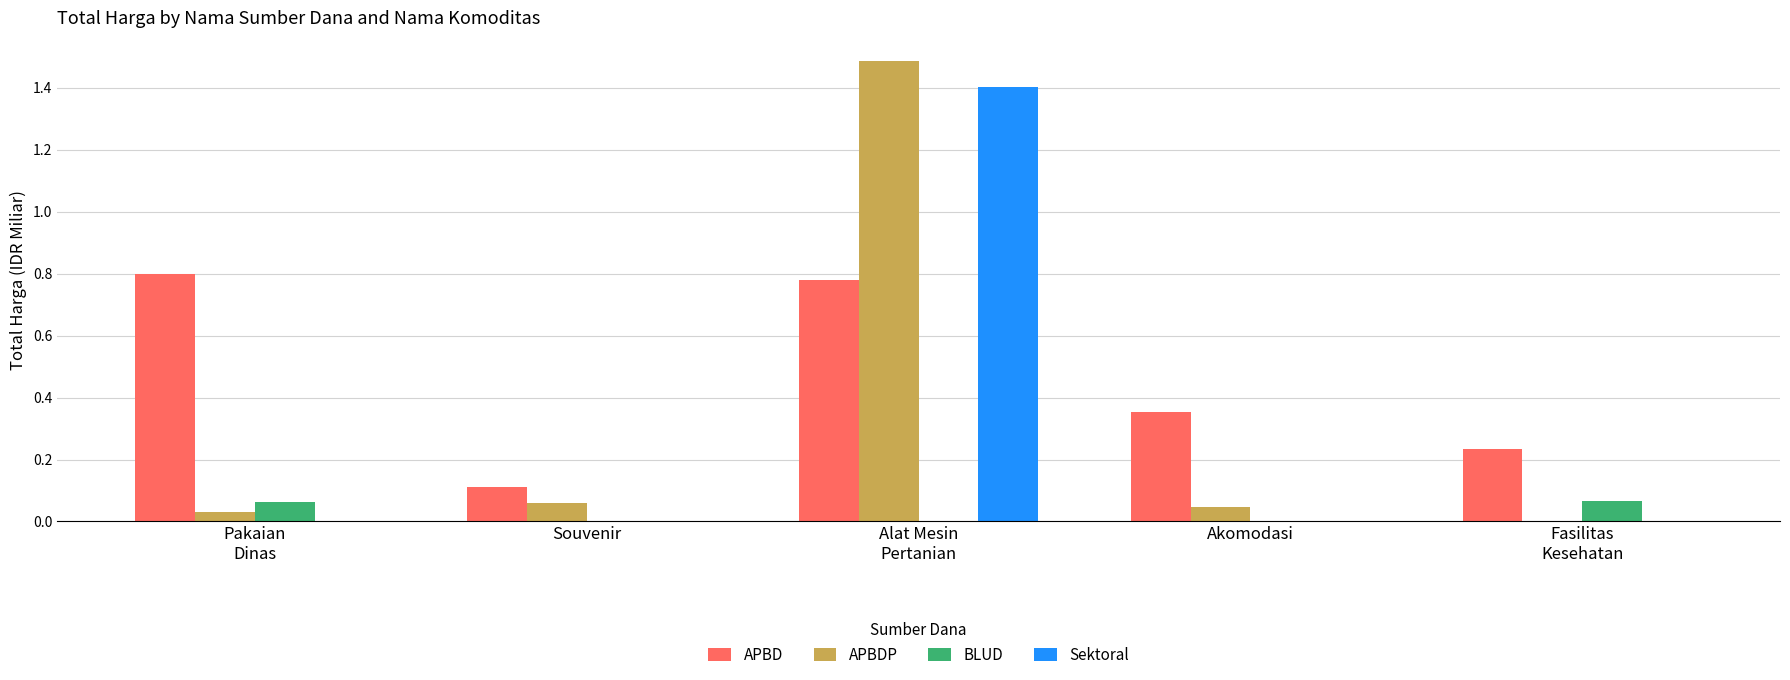

The BLUD series shows 0.0 at Souvenir. True or false?

True